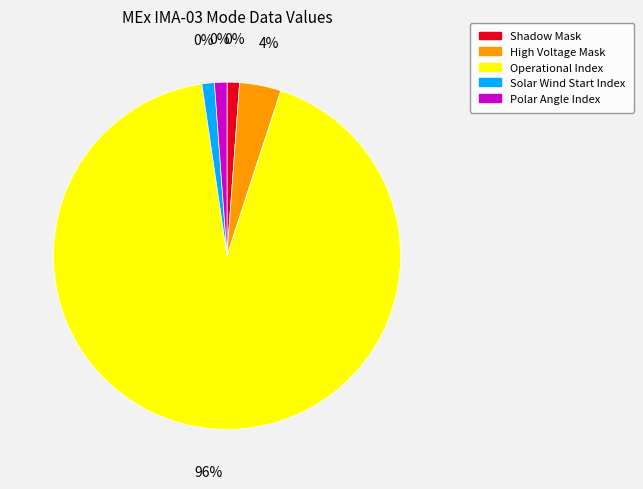

What portion of the pie excludes High Voltage Mask?

96.0%